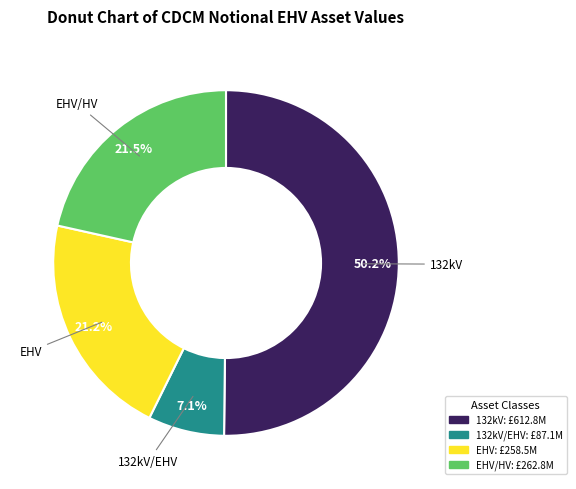

Count the number of slices in the pie.

4